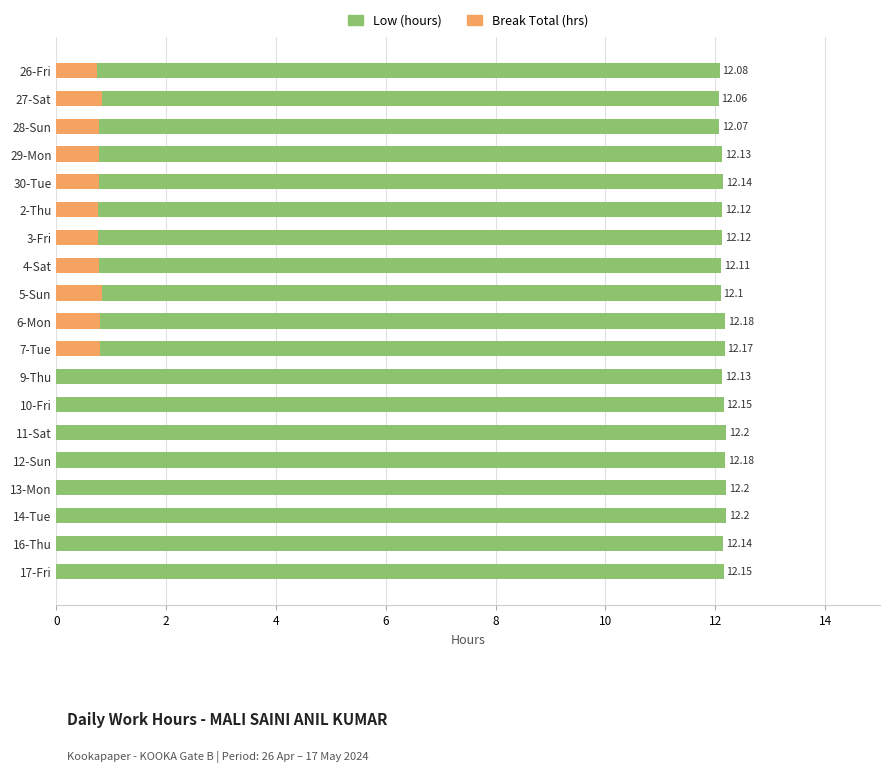

The value of Break Total (hrs) at 11-Sat is 0.0. True or false?

True